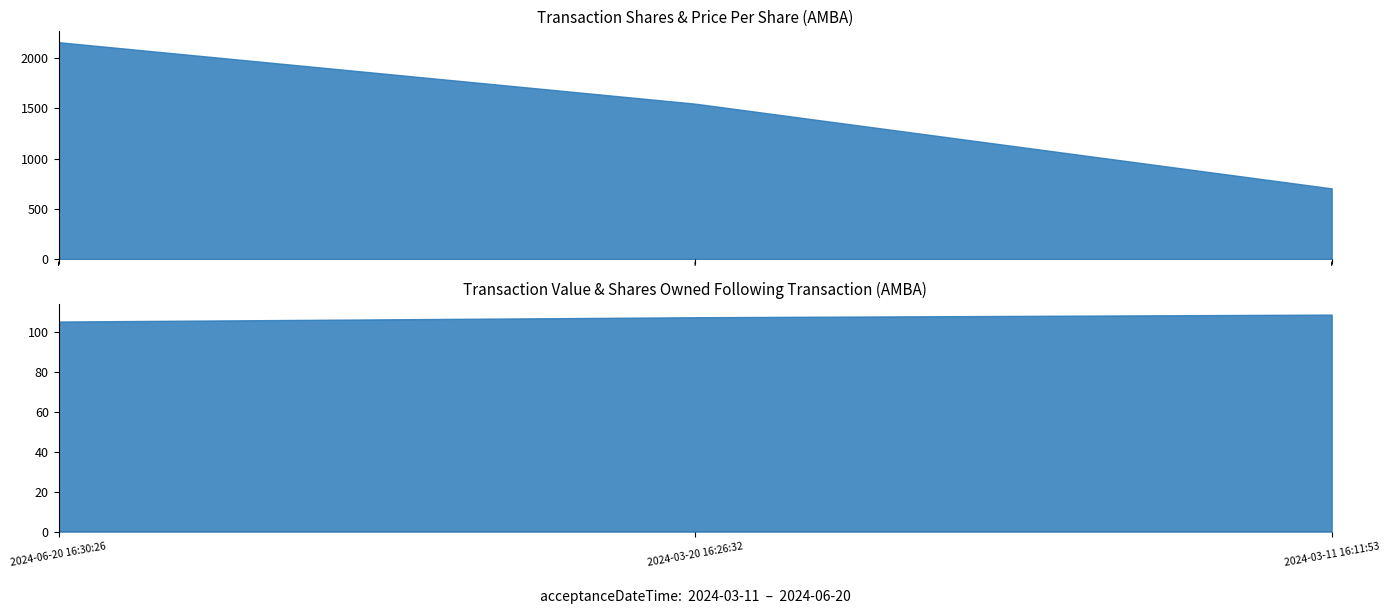

What is the label of the 3rd point from the left?

2024-03-11 16:11:53